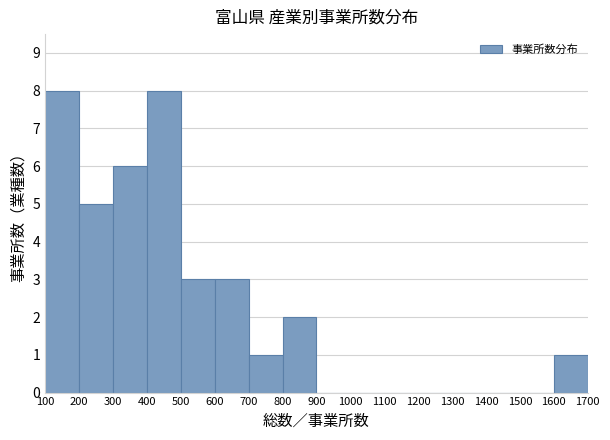

Reading left to right, transcribe this chart: for each bar, give the range it covers on the x-axis and its height. The values are not printed on the chart, so give them approximately, as read against the axis.

100 to 200: 8
200 to 300: 5
300 to 400: 6
400 to 500: 8
500 to 600: 3
600 to 700: 3
700 to 800: 1
800 to 900: 2
900 to 1000: 0
1000 to 1100: 0
1100 to 1200: 0
1200 to 1300: 0
1300 to 1400: 0
1400 to 1500: 0
1500 to 1600: 0
1600 to 1700: 1